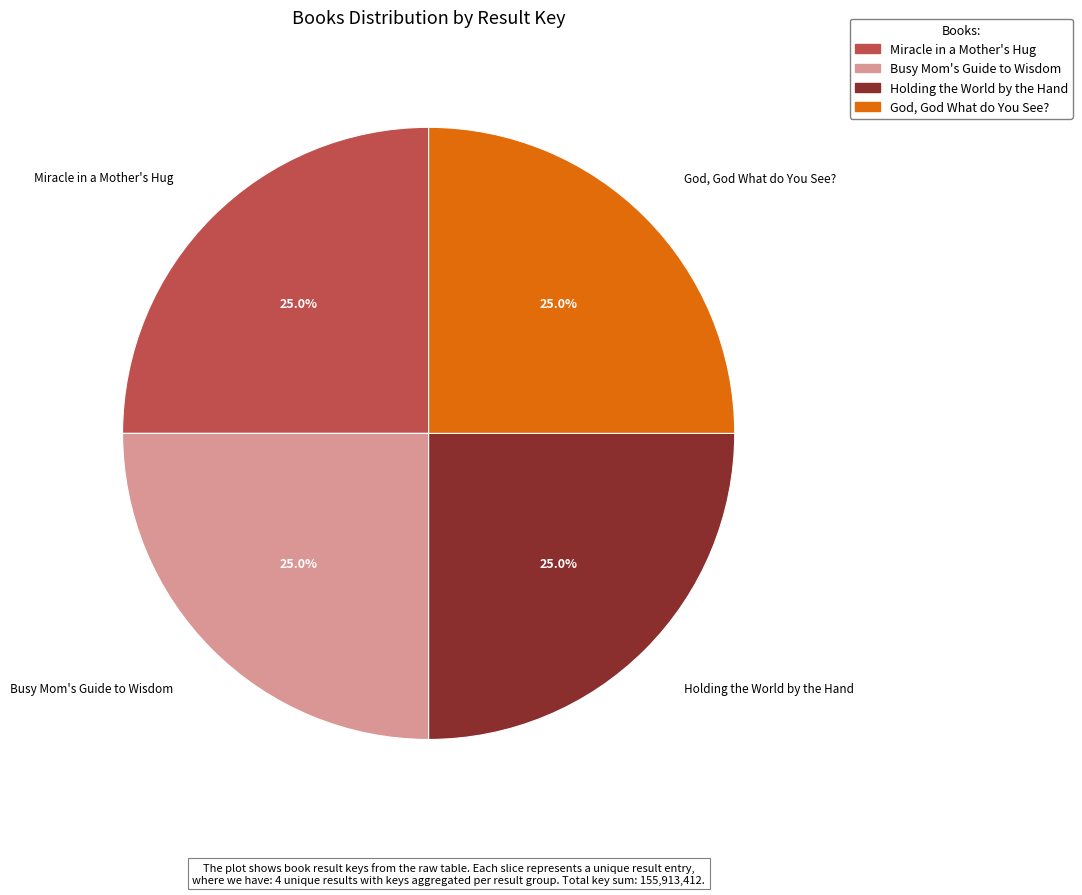

How many slices are in this pie chart?

4